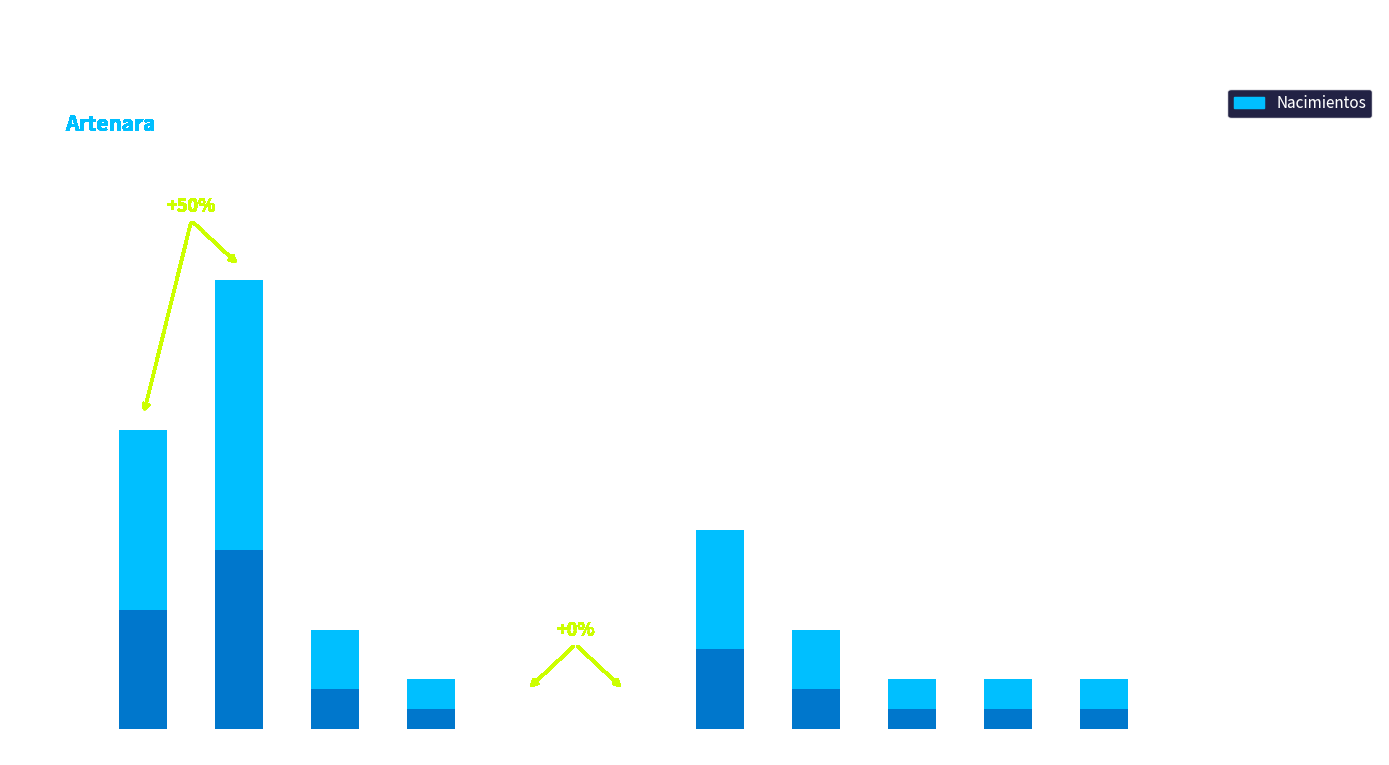

How many values are between 0 and 2?

10